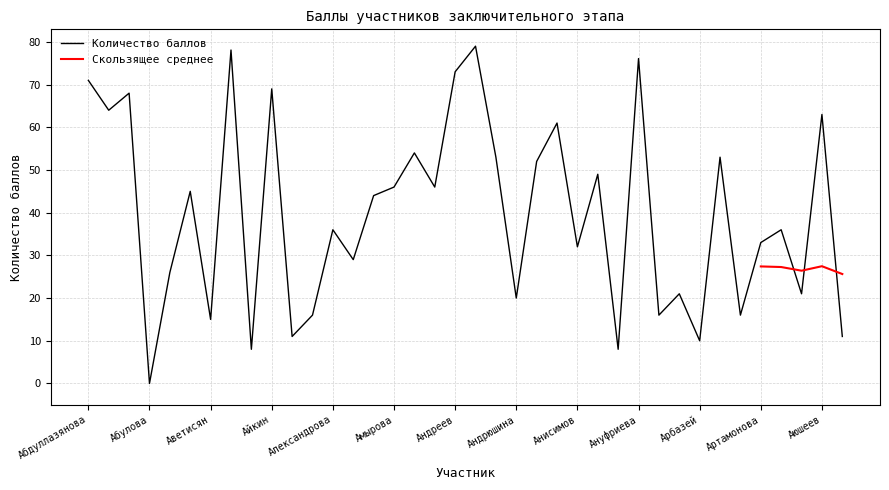

Reading left to right, what are all the values shown in this chart?

Абдуллазянова=71.0	Абдурагимова=64.0	Абкадиров=68.0	Абулова=0.0	Абылсейитова=26.0	Аверьянова=45.0	Аветисян=15.0	Автаев=78.1	Адышева=8.0	Айкин=69.0	Акимов=11.0	Актёшева=16.0	Александрова=36.0	Алексеева=29.0	Аменова=44.0	Амырова=46.0	Ананьев=54.0	Ананьина=46.0	Андреев=73.0	Андреева А.=79.0	Андреева С.=53.0	Андрюшина=20.0	Аниброев=52.0	Аникина=61.0	Анисимов=32.0	Антонова=49.0	Антропова=8.0	Ануфриева=76.1	Анциферов=16.0	Апет=21.0	Арбазей=10.0	Арина=53.0	Арсеньев=16.0	Артамонова=33.0	Афанасьев=36.0	Ахрарходжаева=21.0	Аюшеев=63.0	Бабакова=11.0